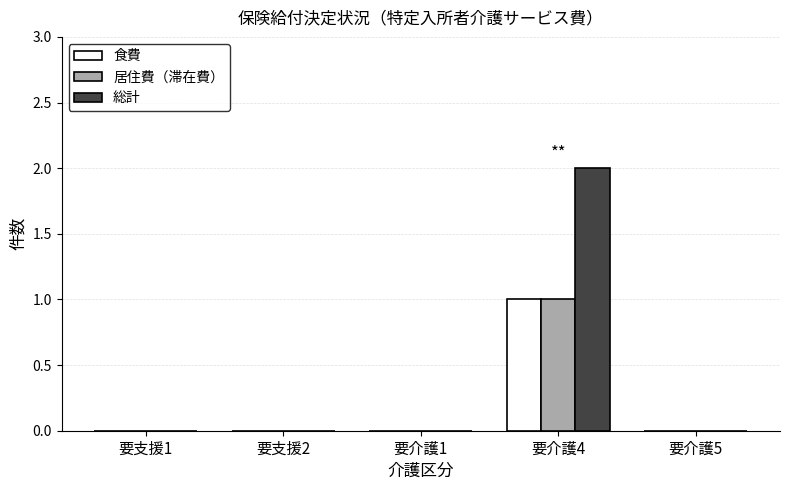

Reading left to right, what are all the values shown in this chart?

食費: 0	0	0	1	0
居住費（滞在費）: 0	0	0	1	0
総計: 0	0	0	2	0